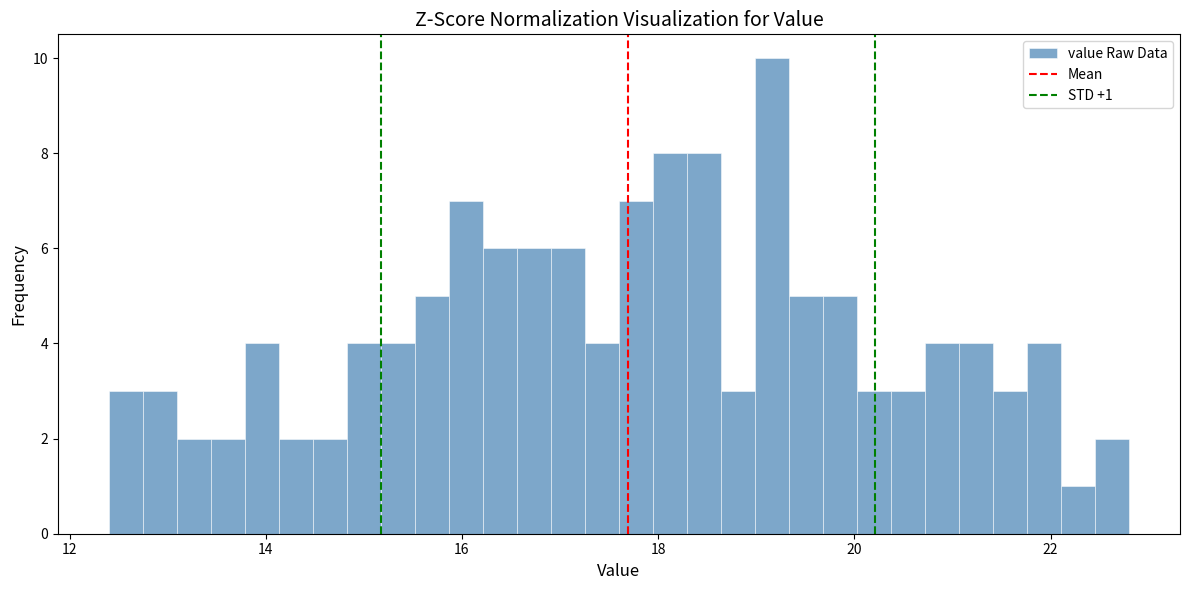

Around what value on the x-axis is the tallest bar? Give the approximate position of its centre, as read against the axis.

19.2